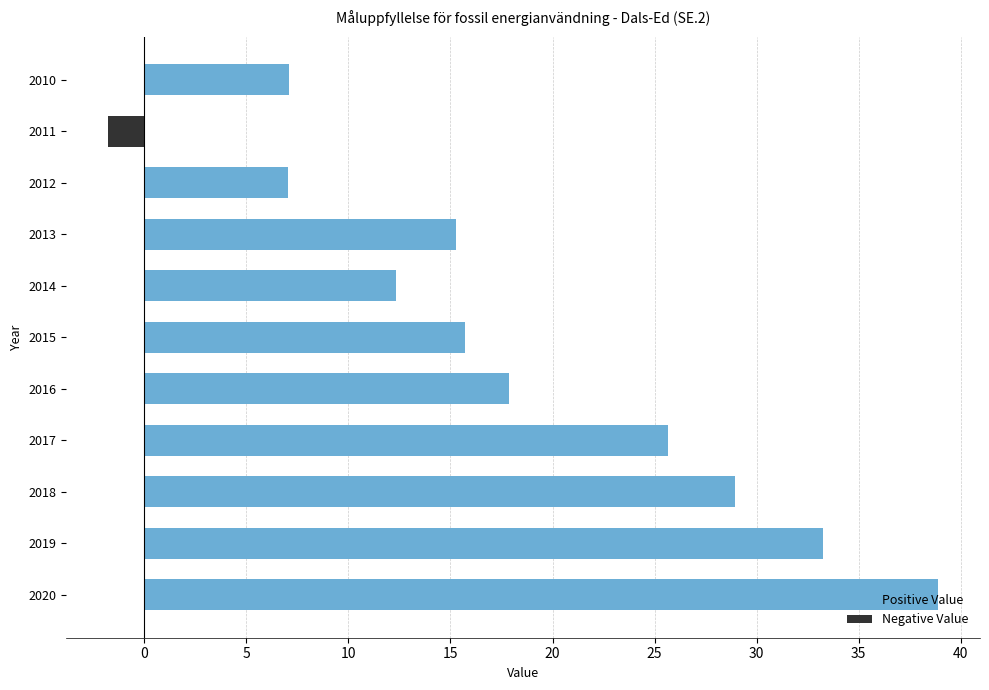

Approximately how many times larger is the value at 2017 compared to 2012?

3.6